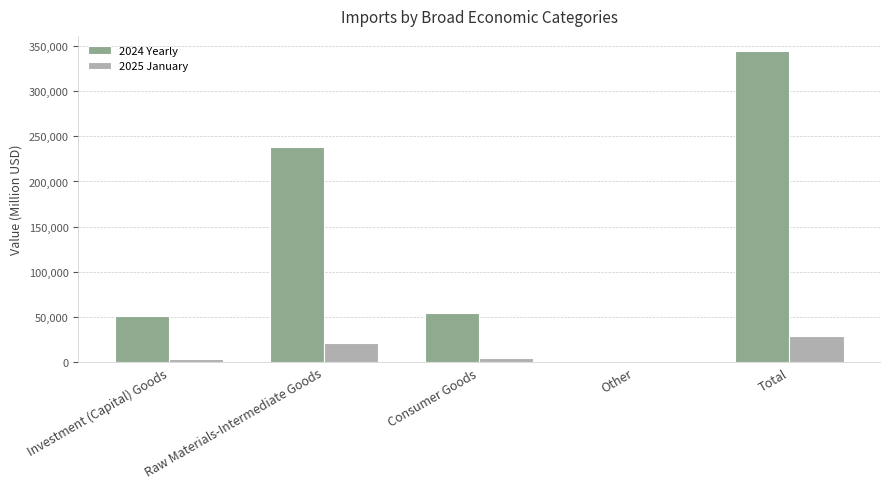

Which series has the largest range (max minus min)?

2024 Yearly